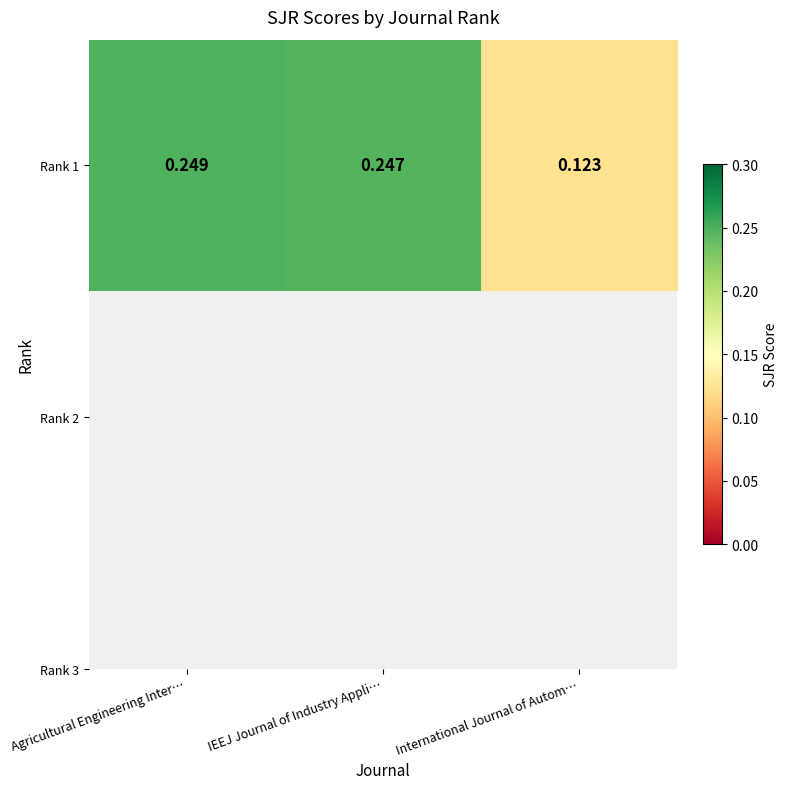

What is the minimum value shown in the chart?

0.1